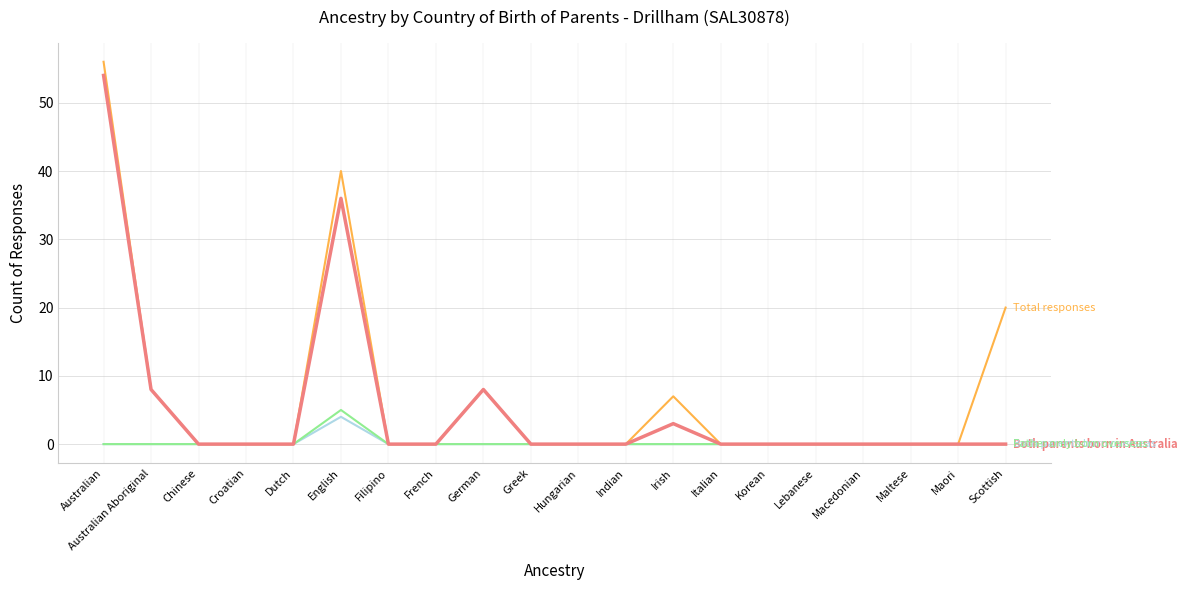

Does the chart display data point markers on the line(s)?

No